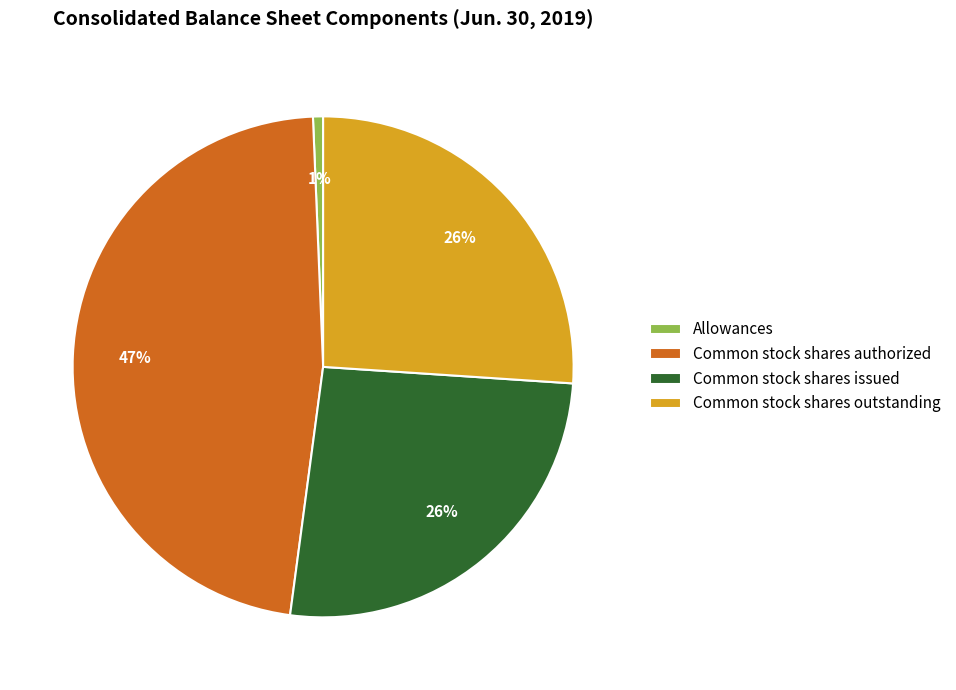

What is the largest slice in the pie chart?

Common stock shares authorized